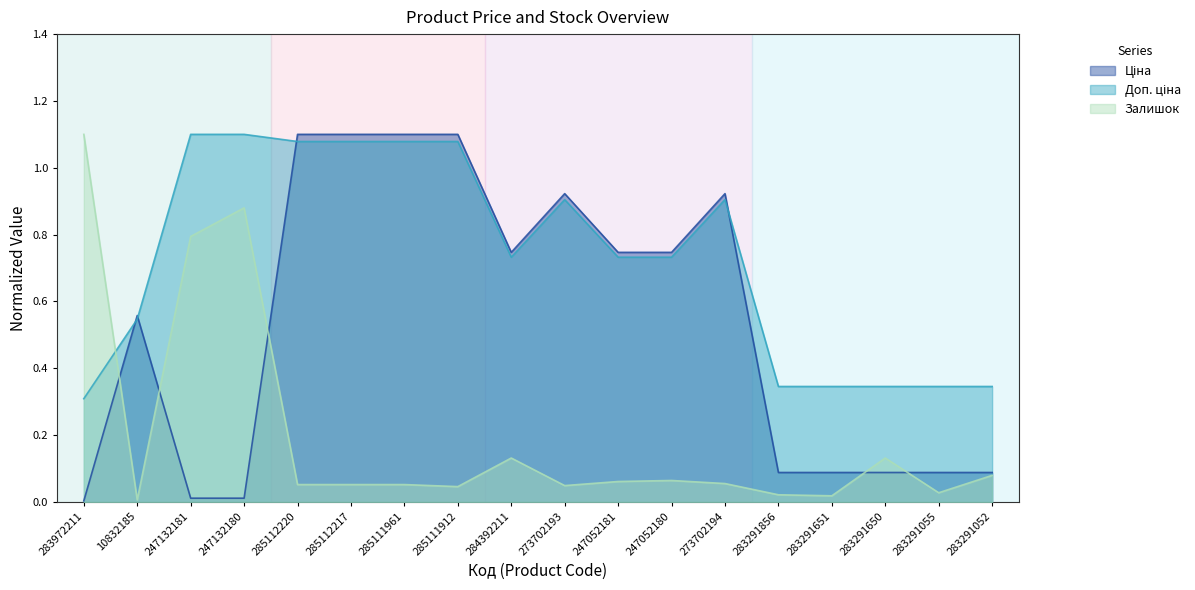

What is the average value of the Доп. ціна series?

0.7